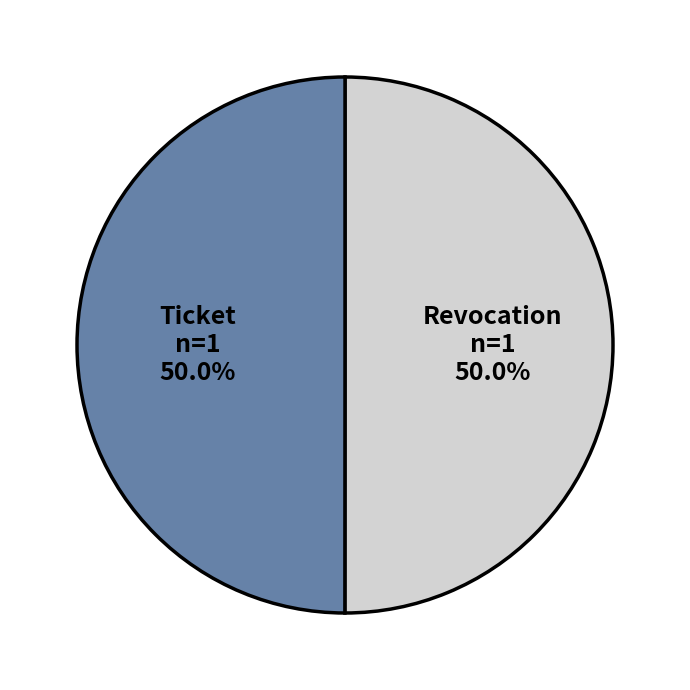

What is the ratio of the value at Revocation to the value at Ticket?

1.0